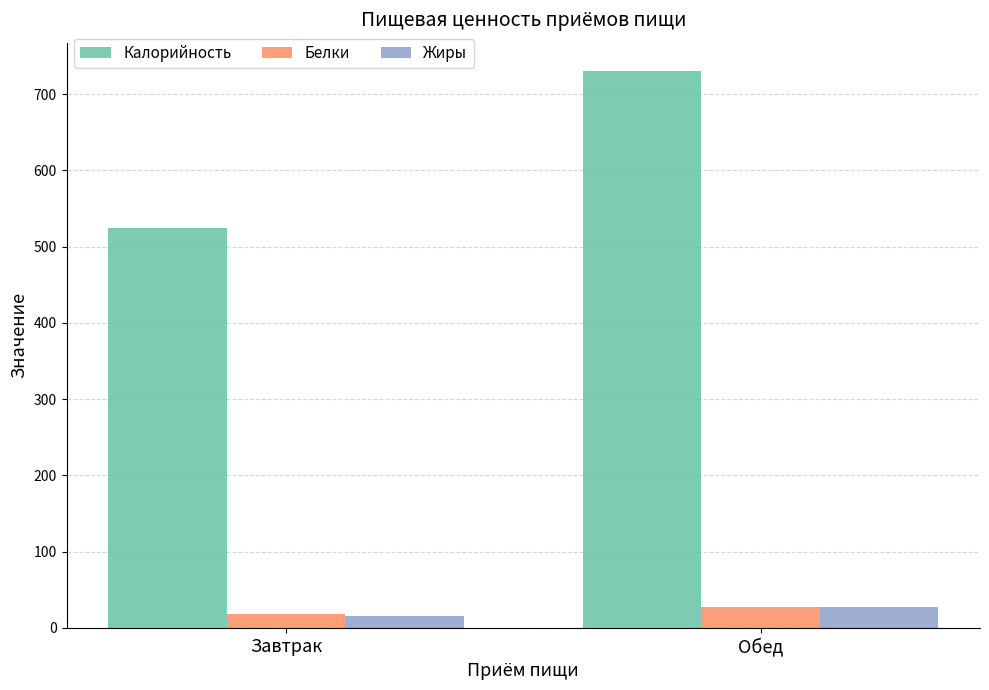

What is the total value across all series at Обед?

785.3